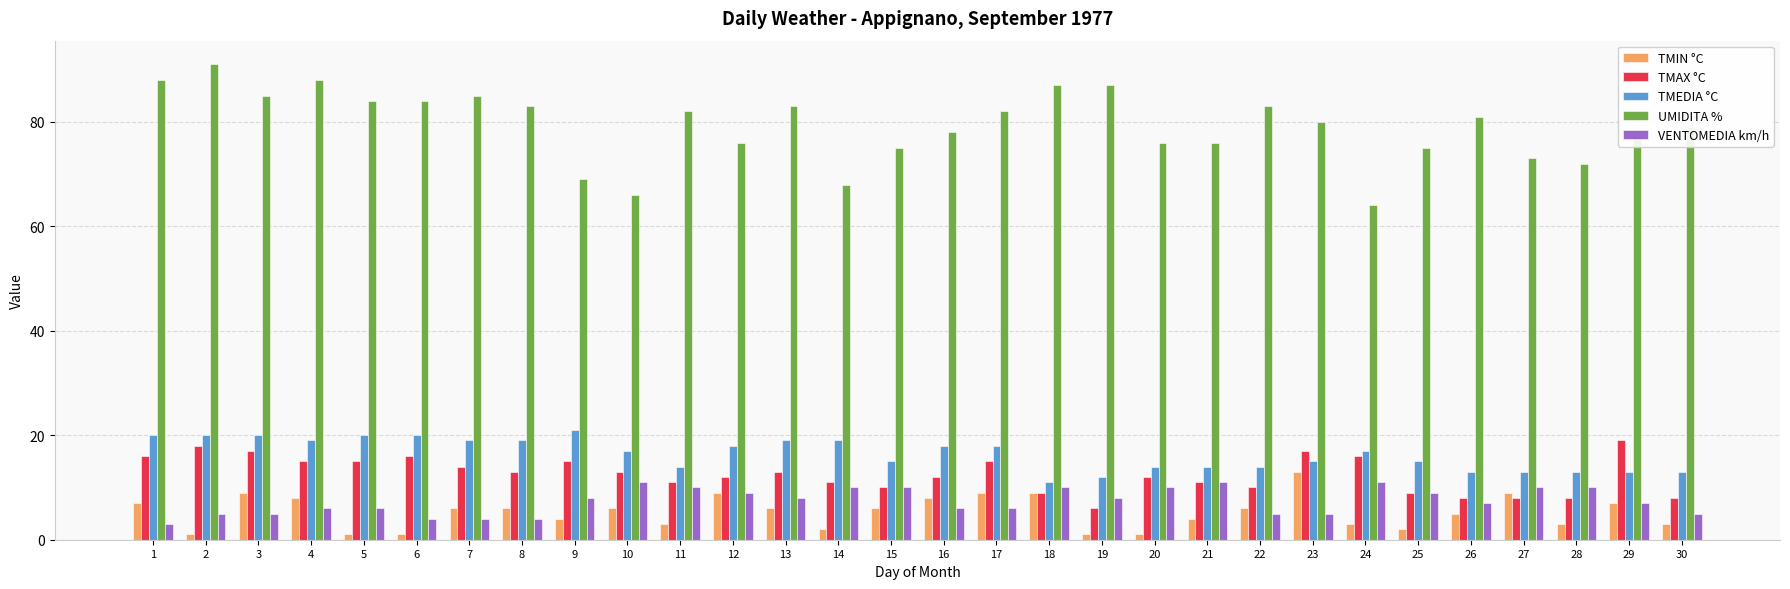

How many series are shown in this chart?

5